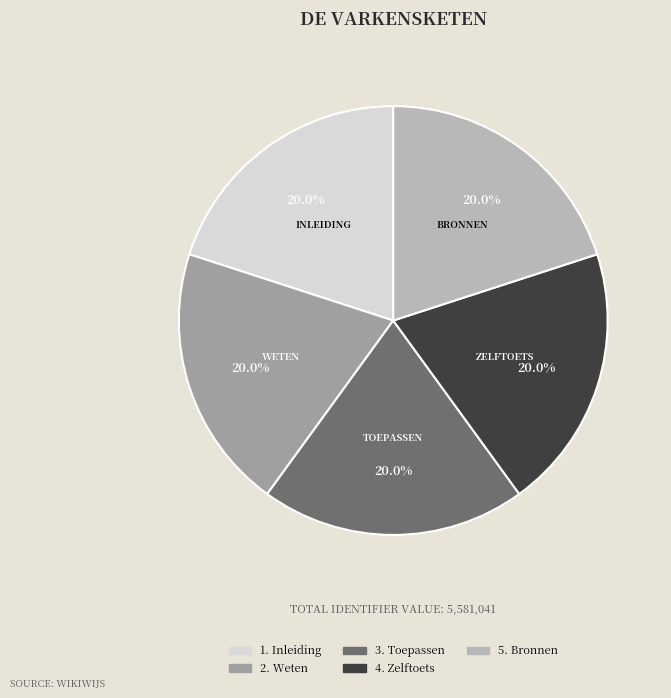

Is the sum of 5. Bronnen and 4. Zelftoets greater than half?

No